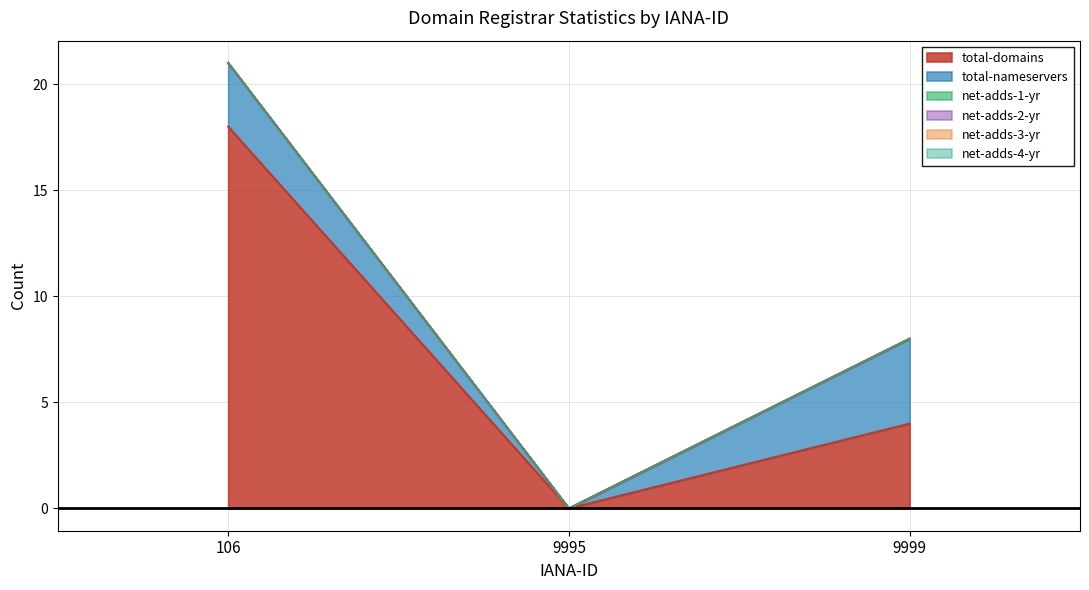

What is the greatest value displayed?

18